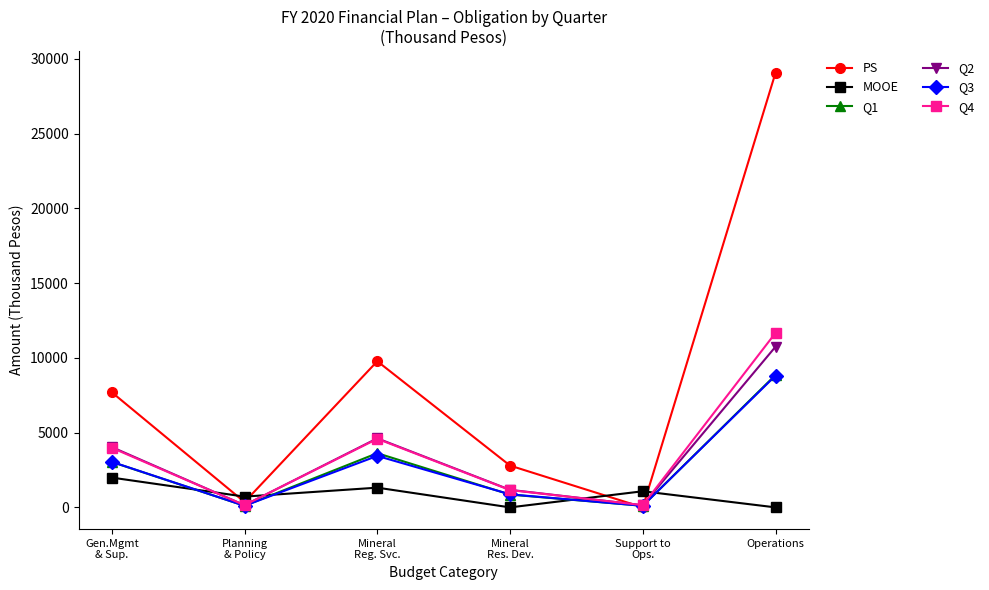

What is the value of the Q1 point at the 2nd from the left?

106.5